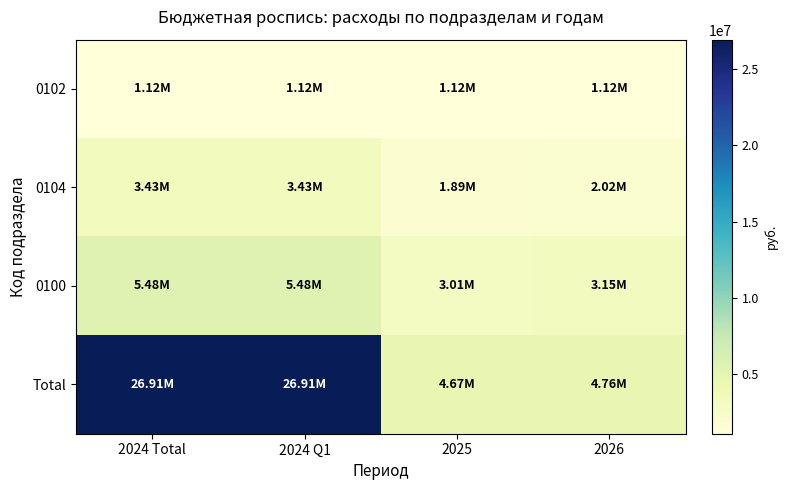

Between 2026 and 2024 Q1, which is larger?

2026